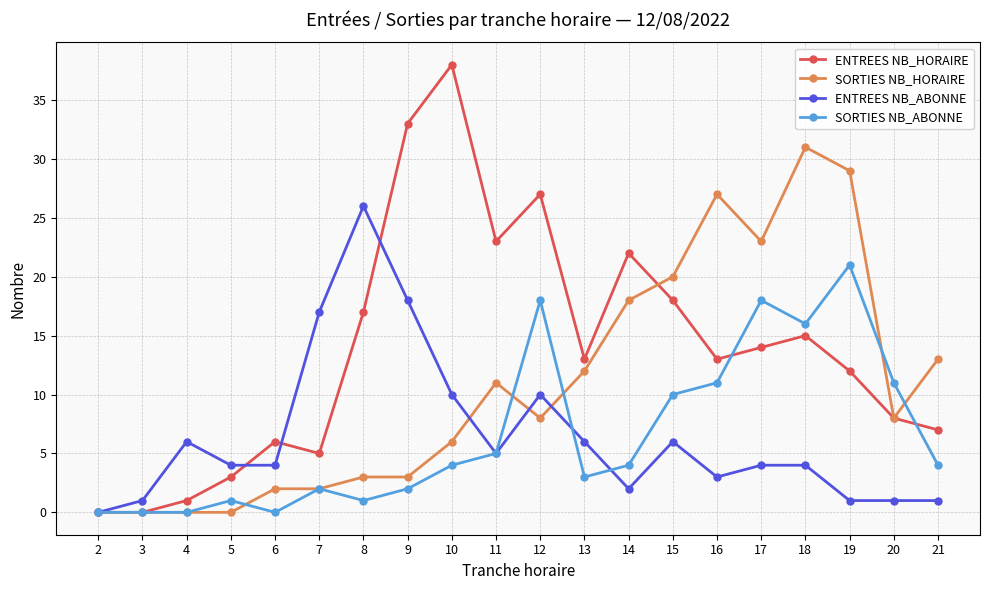

Which series ends up on top after the final intersection of ENTREES NB_ABONNE and ENTREES NB_HORAIRE?

ENTREES NB_HORAIRE